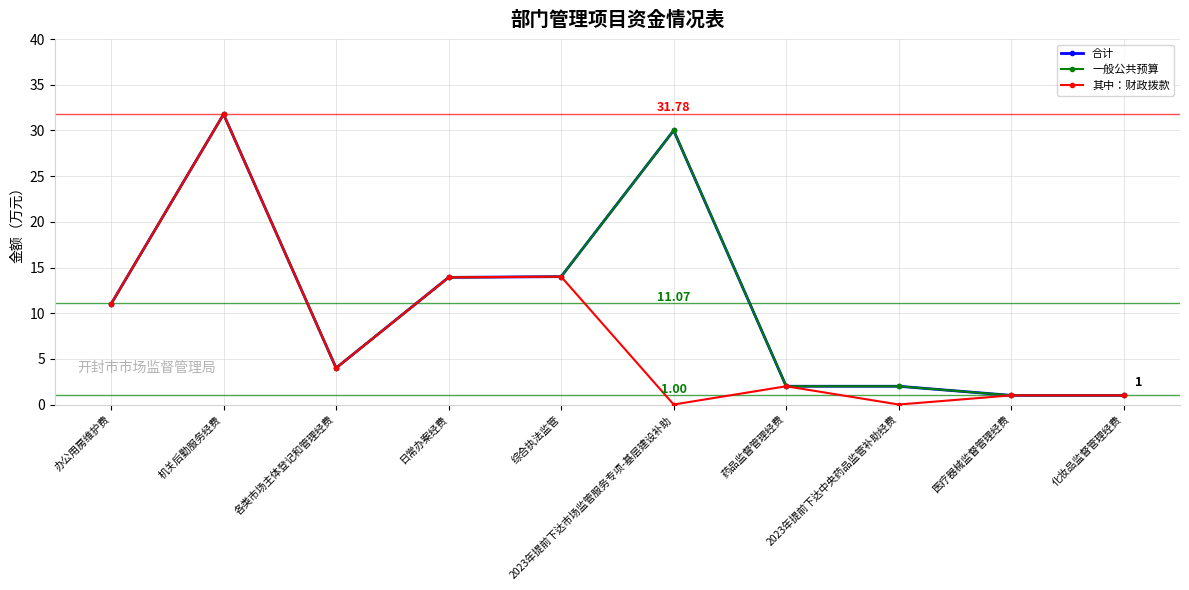

Does the chart have visible grid lines?

Yes